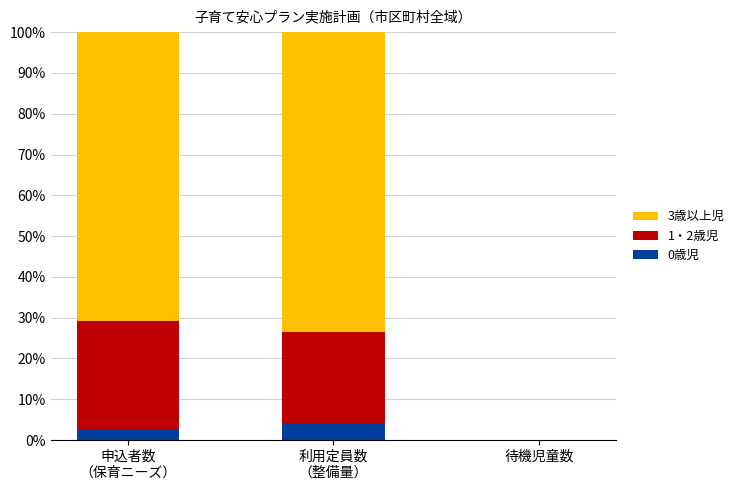

The value of 0歳児 at 待機児童数 is 0.0. True or false?

True